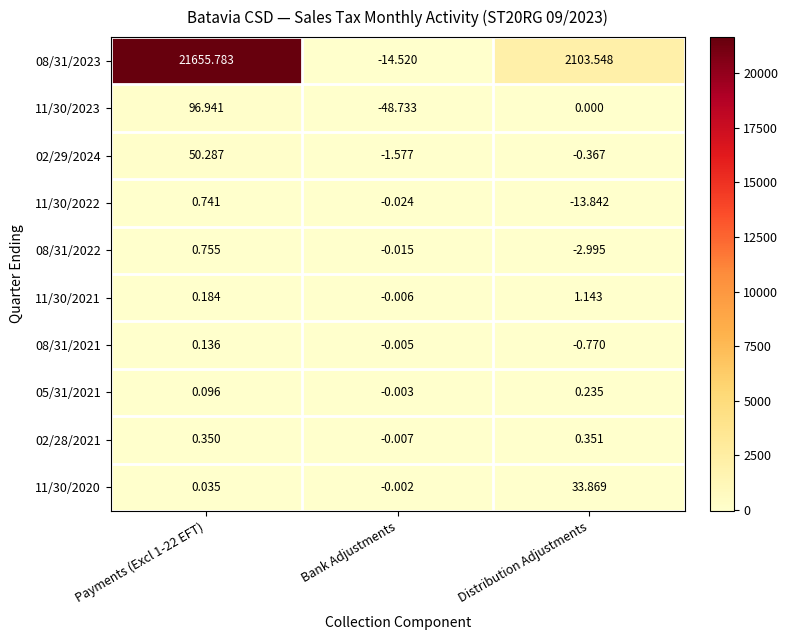

Which label corresponds to the smallest value in the chart?

Bank Adjustments